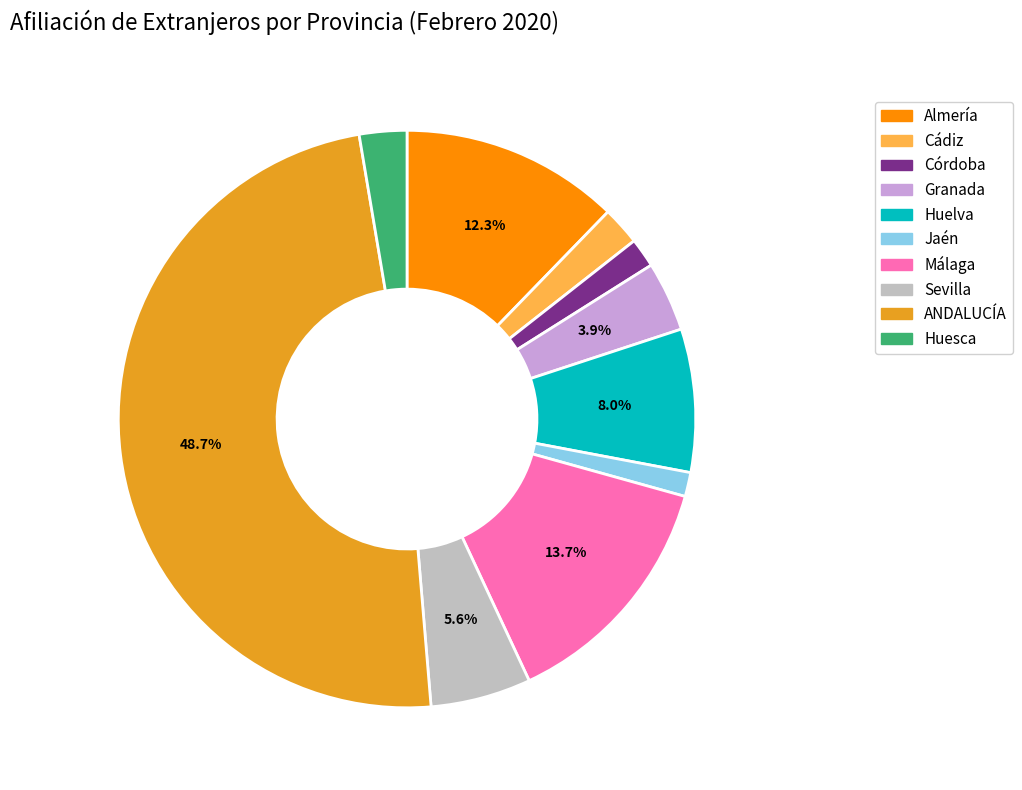

Is it true that Málaga is 14% of the pie?

True